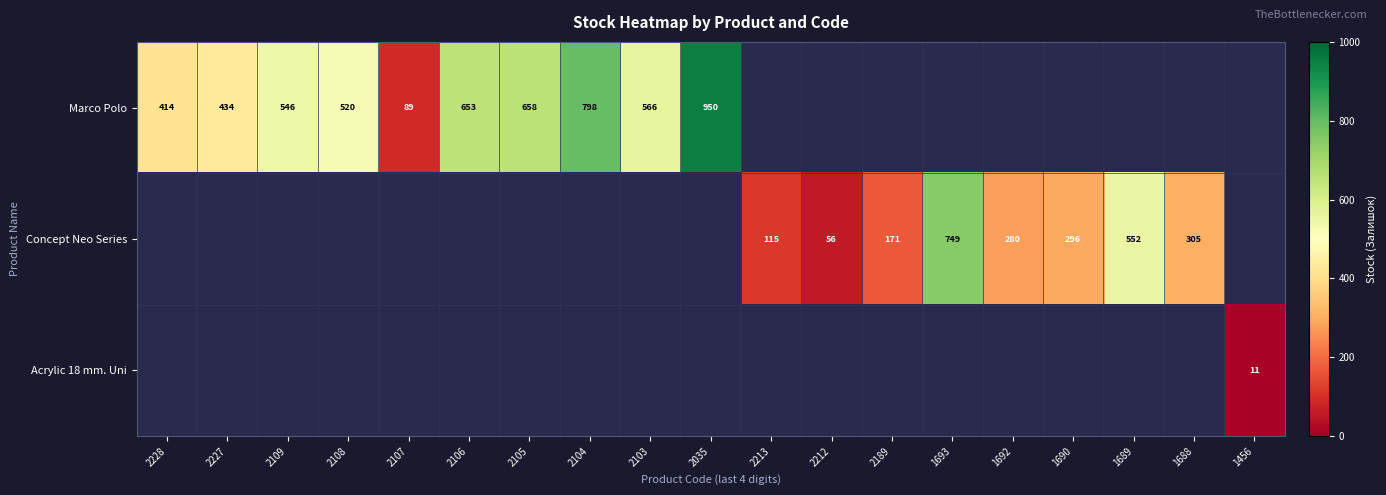

Is it true that Concept Neo Series equals 749 at 1693?

True